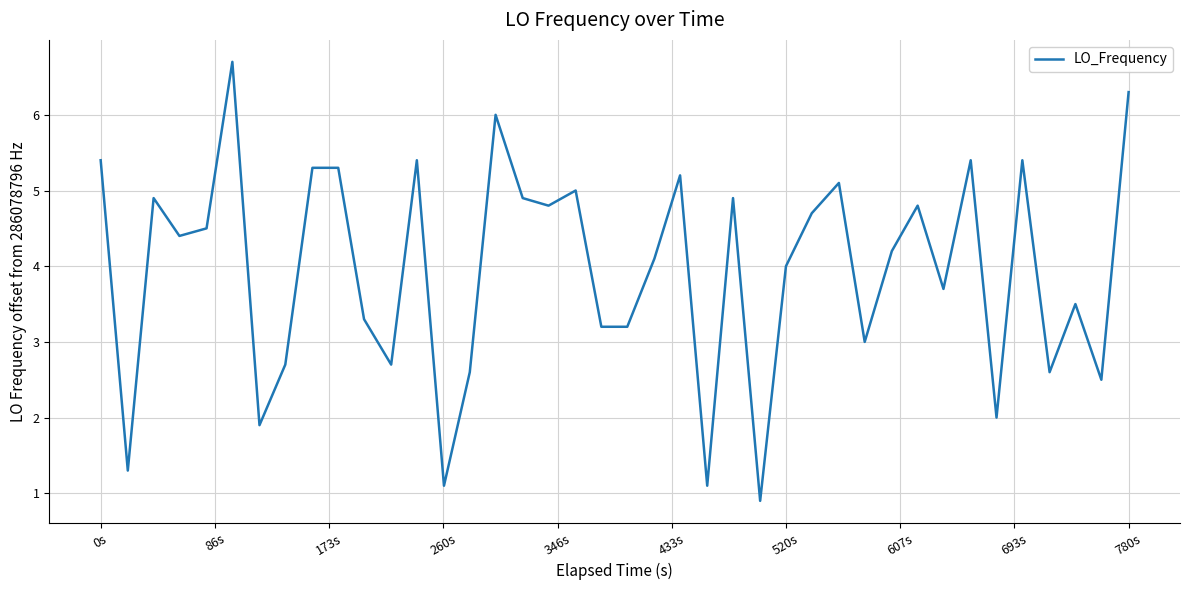

What is the maximum value shown in the chart?

6.7